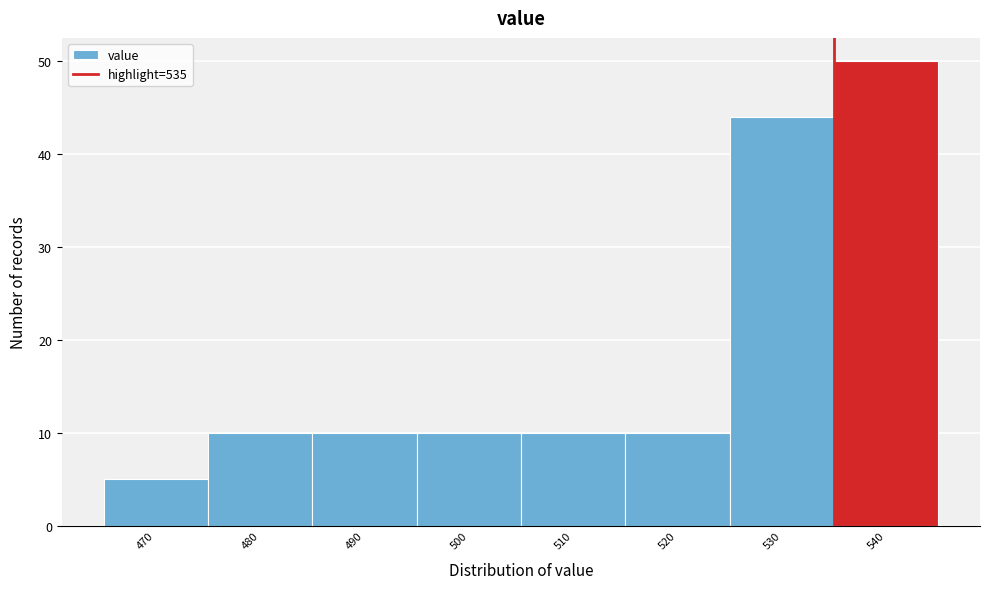

Which range on the x-axis has the tallest bar?

535 to 545